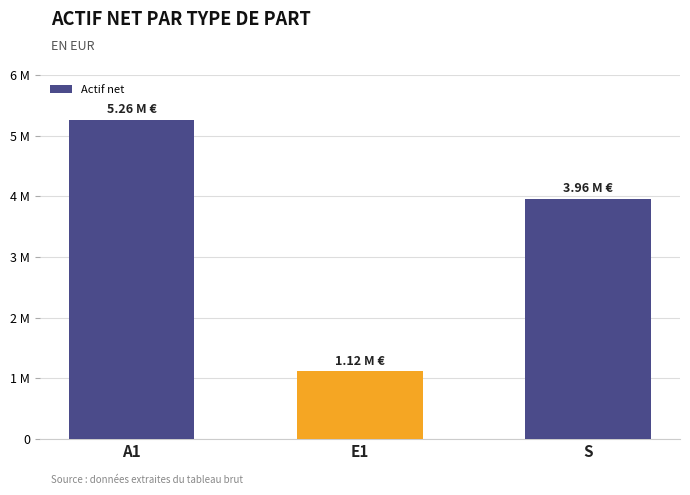

Which category has the lowest value across all series?

E1